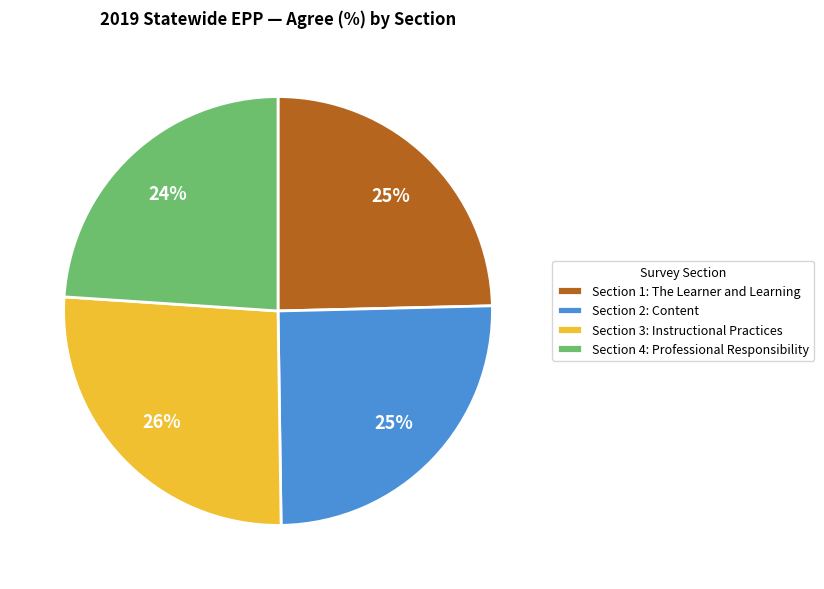

How many slices are in this pie chart?

4